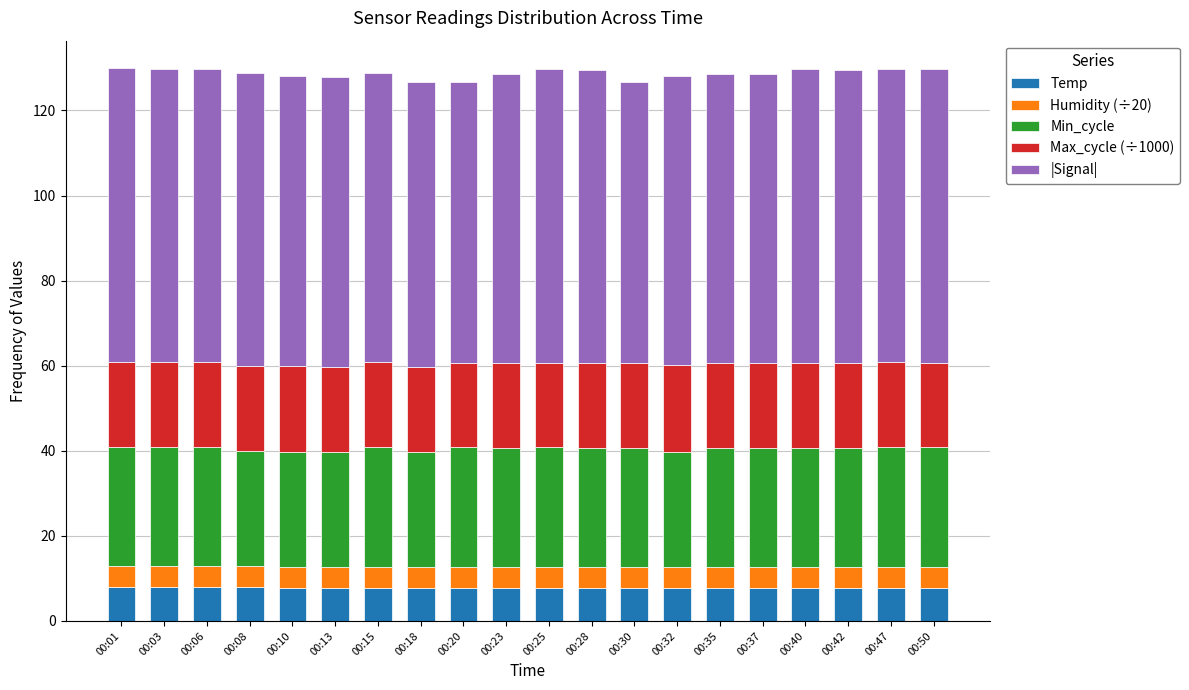

What is the average value of the Max_cycle (÷1000) series?

20.0